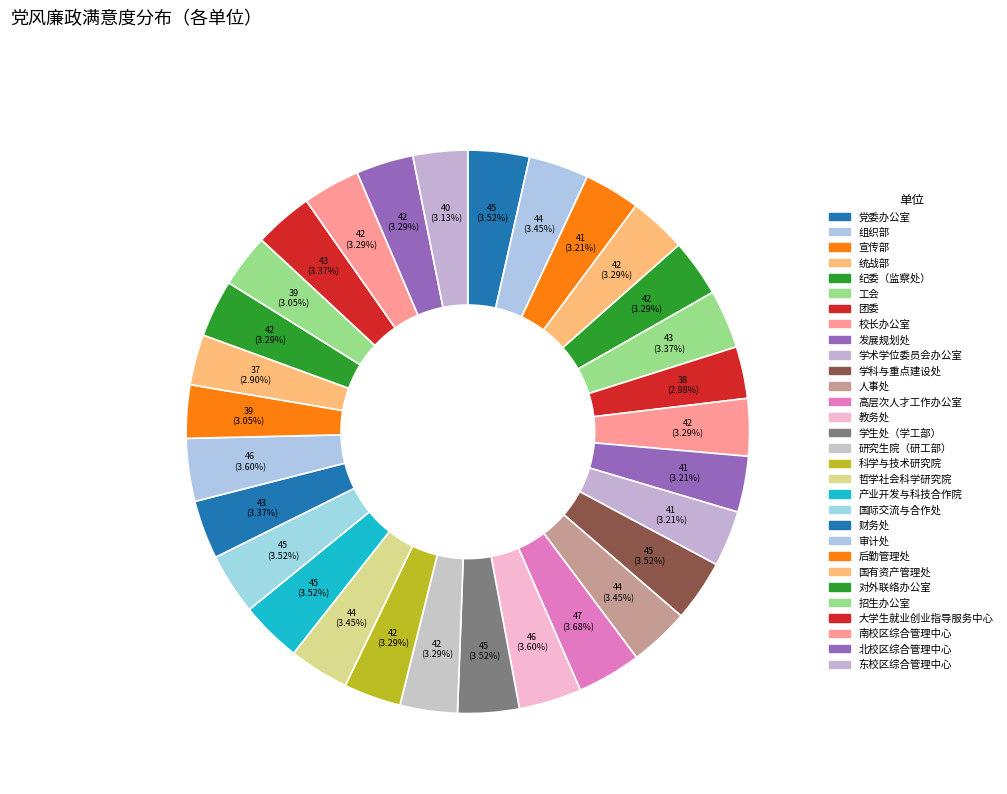

Which category has the biggest portion of the pie?

高层次人才工作办公室